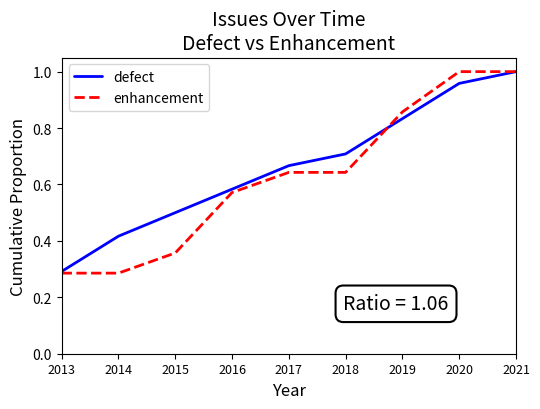

Where is defect nearest to the value 0?

2013